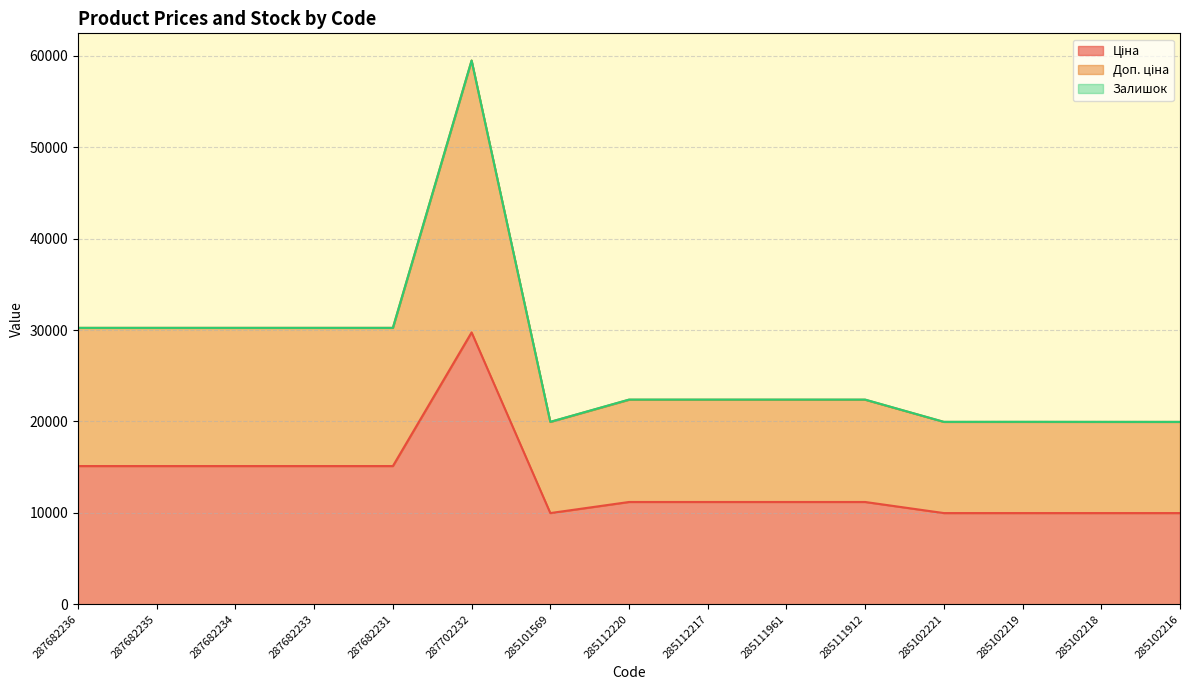

At which label is Доп. ціна closest to 39722?

287682236